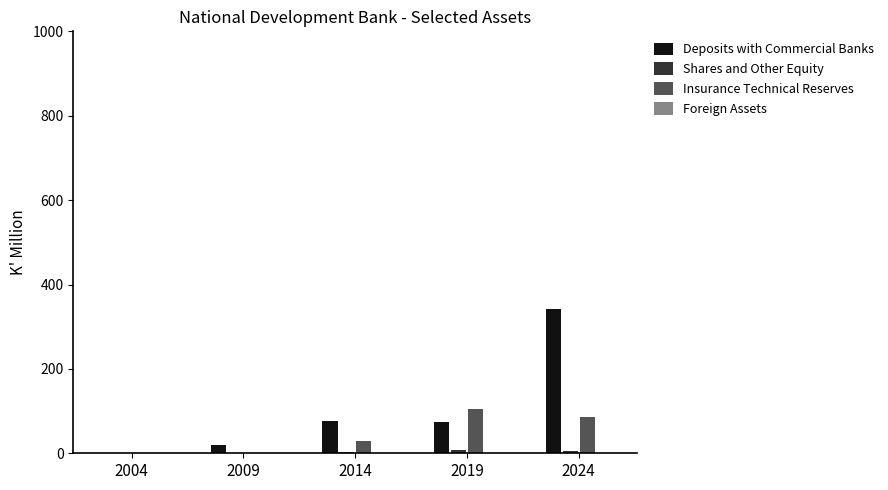

Which series has the largest total across all categories?

Deposits with Commercial Banks